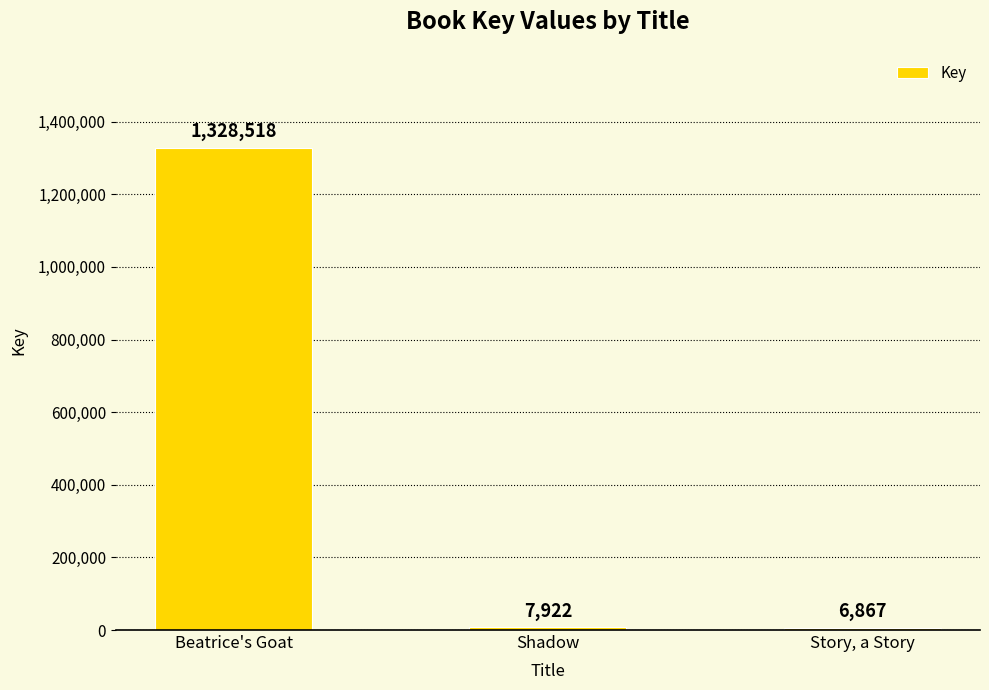

What is the ratio of the value at Beatrice's Goat to the value at Story, a Story?

193.5